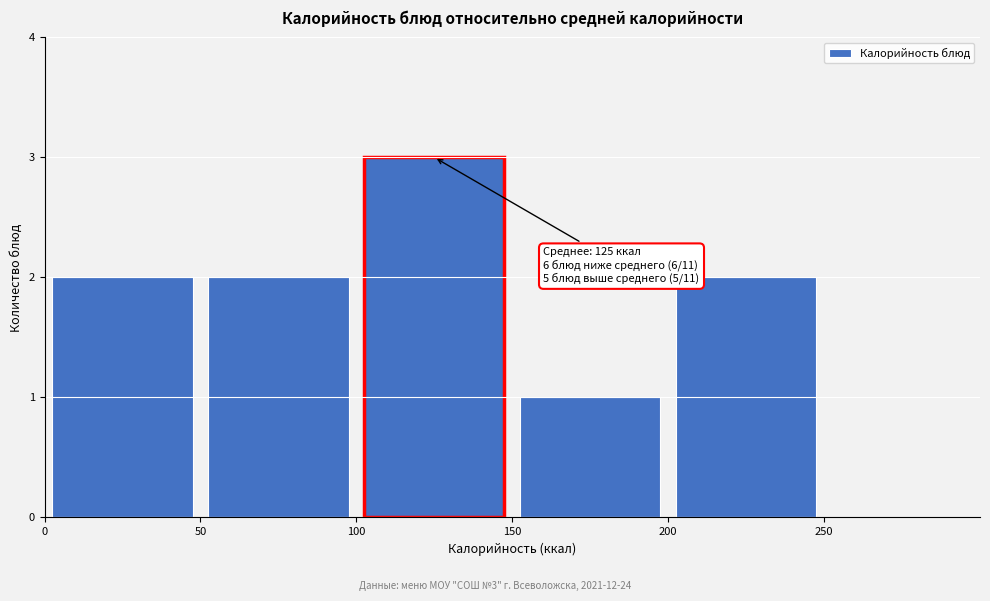

Which range on the x-axis has the tallest bar?

100 to 150